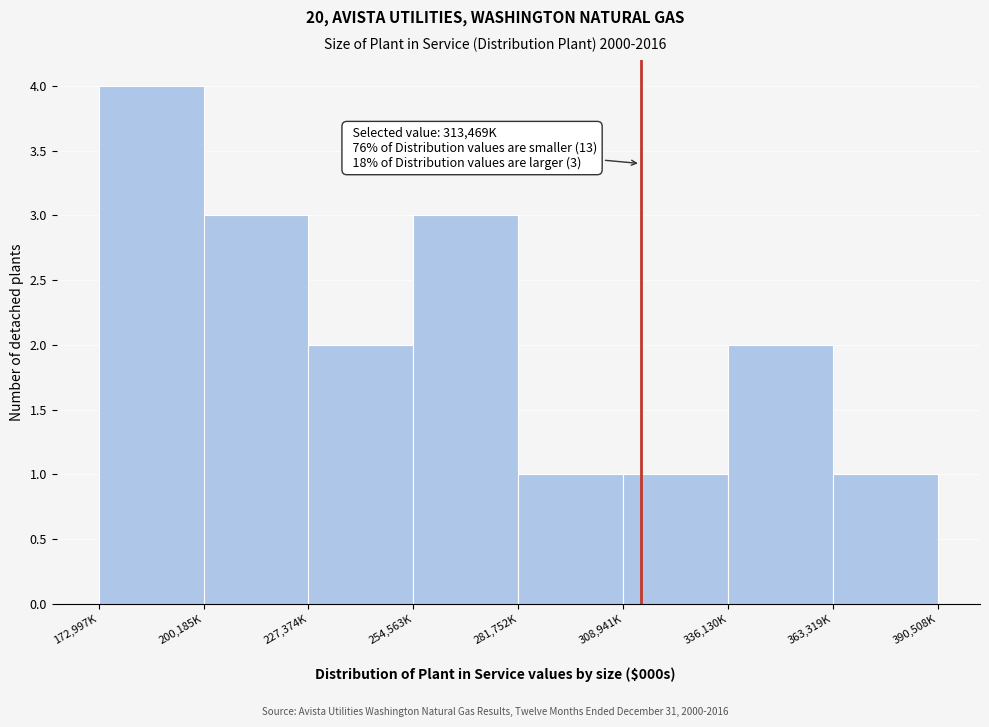

Reading left to right, list all the values displayed in this chart.

172,997K=4	200,185K=3	227,374K=2	254,563K=3	281,752K=1	308,941K=1	336,130K=2	363,319K=1